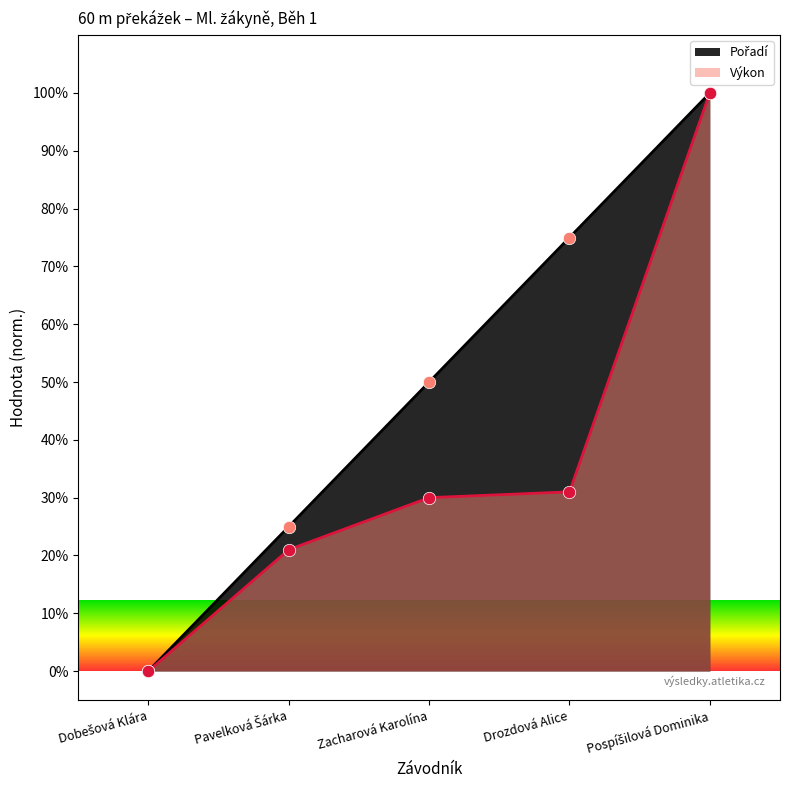

Which series has the largest Y range (max minus min)?

Pořadí